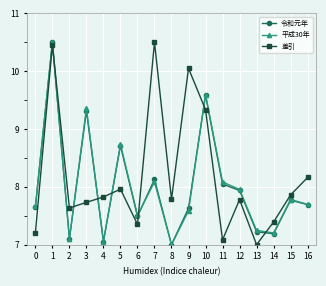

In 差引, how many points are higher than both neighbors (excluding endpoints)?

5